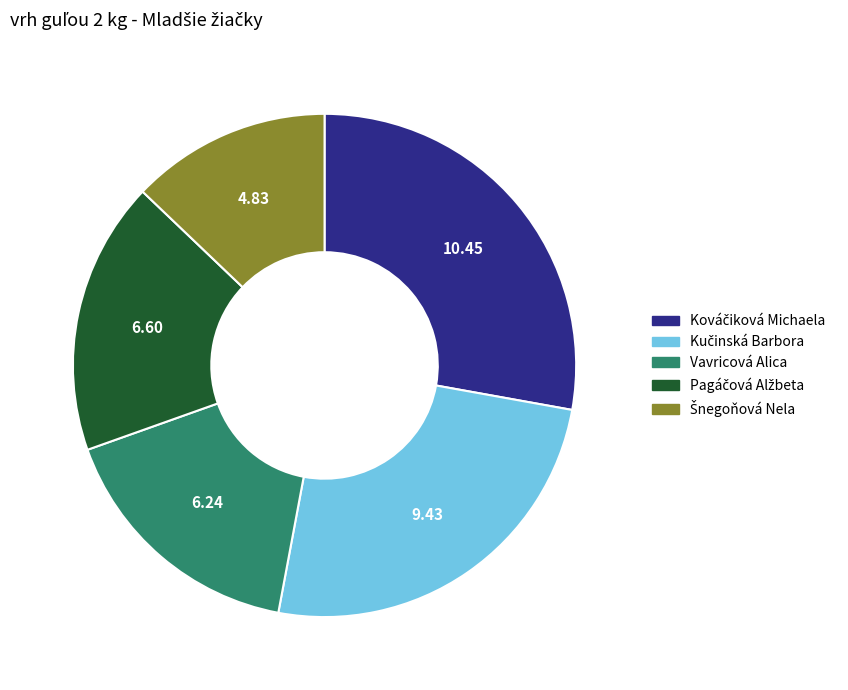

Is there any slice that represents more than half of the pie?

No